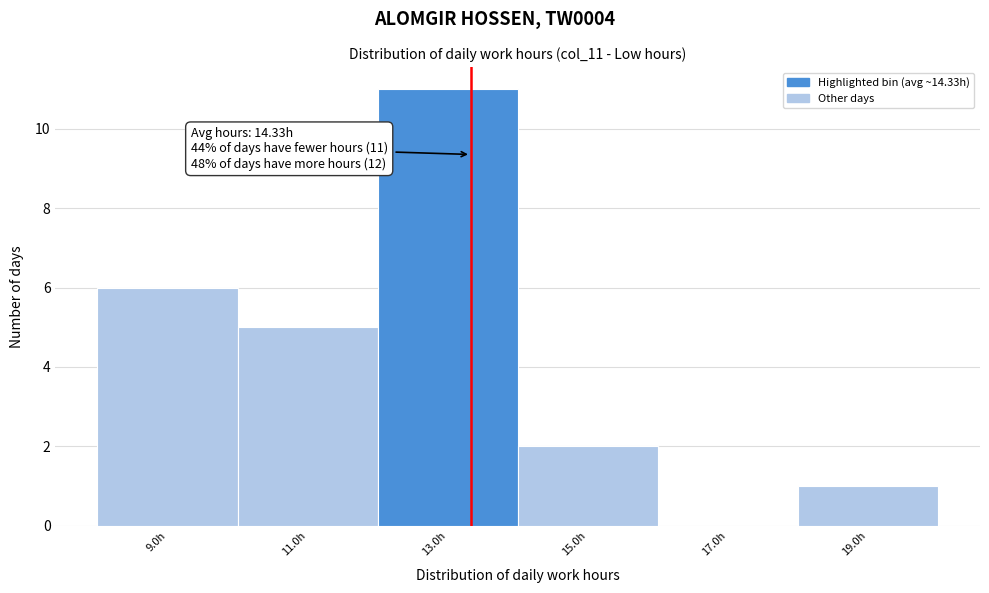

Reading left to right, list all the values displayed in this chart.

9.0h=6	11.0h=5	13.0h=11	15.0h=2	17.0h=0	19.0h=1